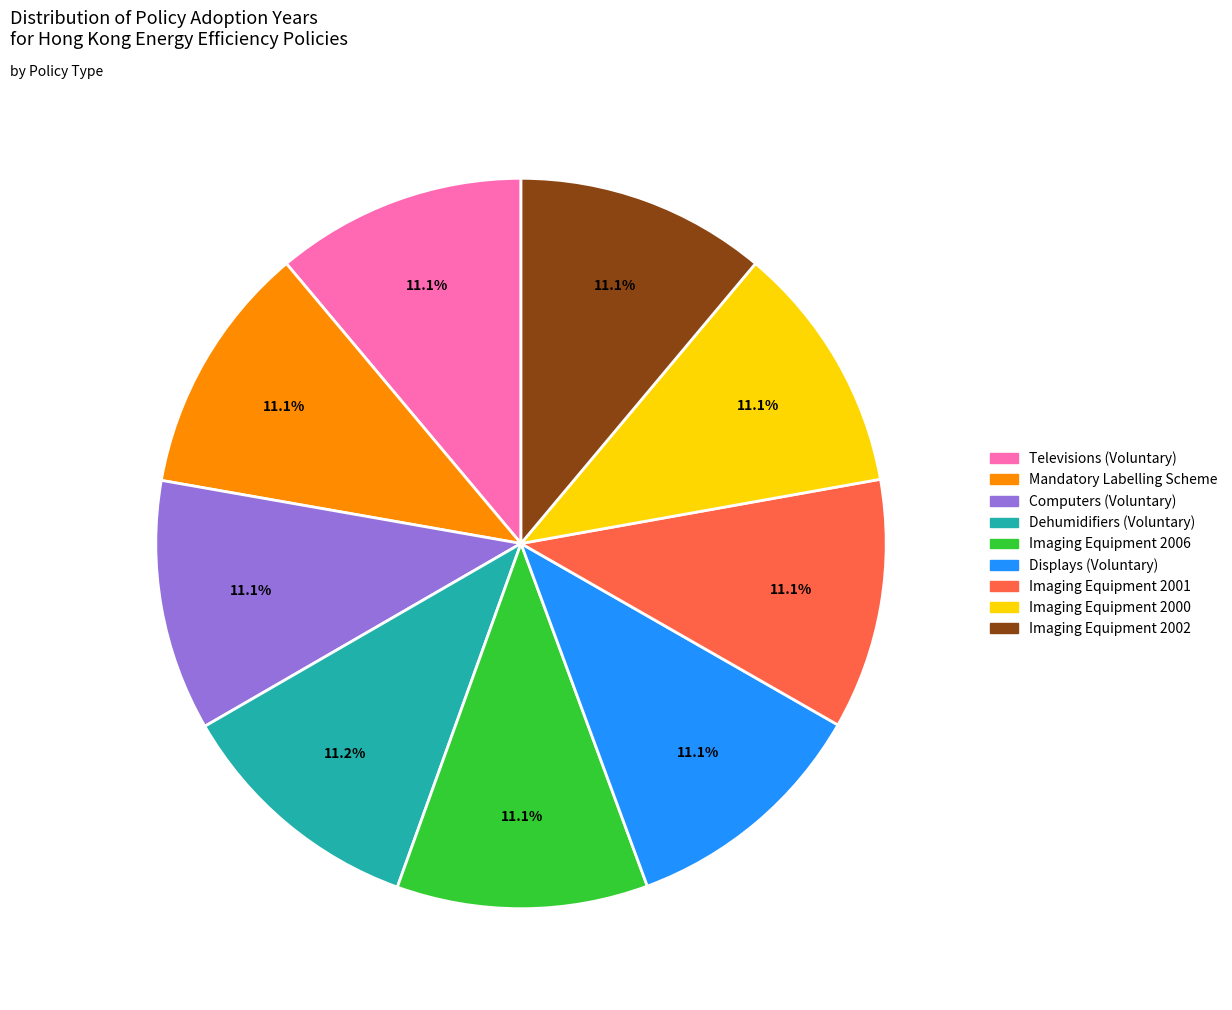

How many segments does this pie chart have?

9